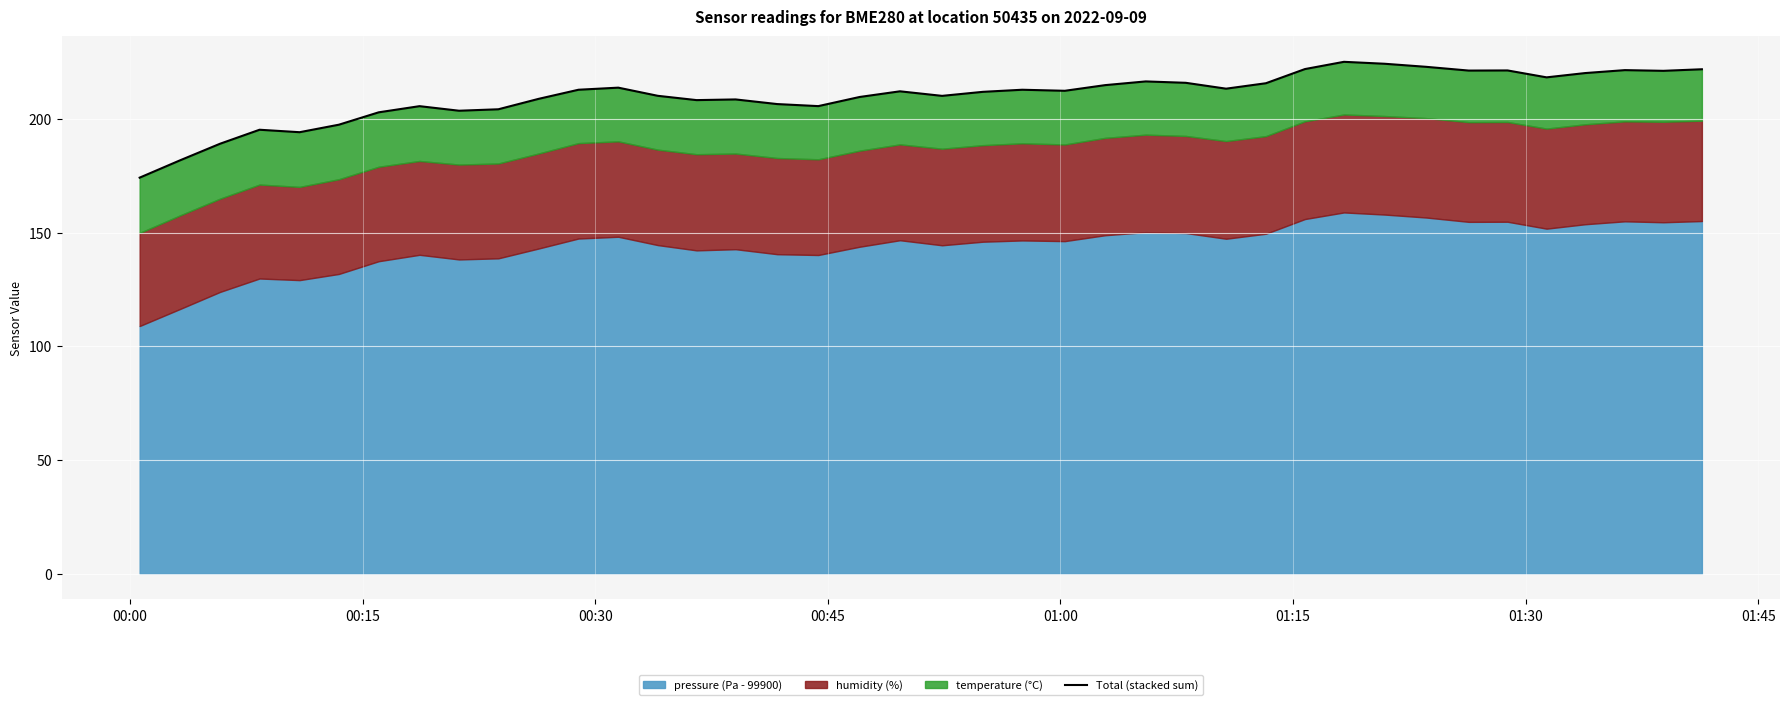

Reading left to right, what are all the values shown in this chart?

174.1	181.8	189.1	195.2	194.1	197.4	202.9	205.6	203.6	204.2	208.8	212.8	213.7	210.1	208.2	208.5	206.5	205.6	209.6	212.1	210.1	211.9	212.8	212.3	214.8	216.5	215.8	213.3	215.7	221.9	225.1	224.2	222.9	221.2	221.3	218.3	220.1	221.4	221.1	221.8